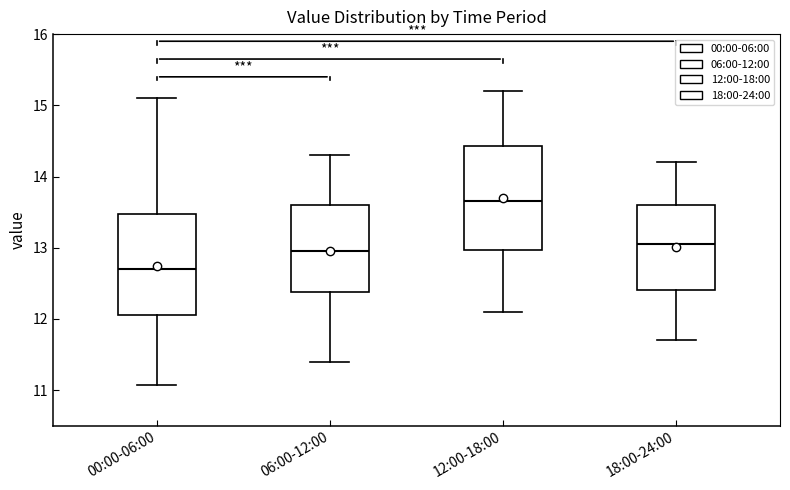

Which box has the lowest median line?

00:00-06:00